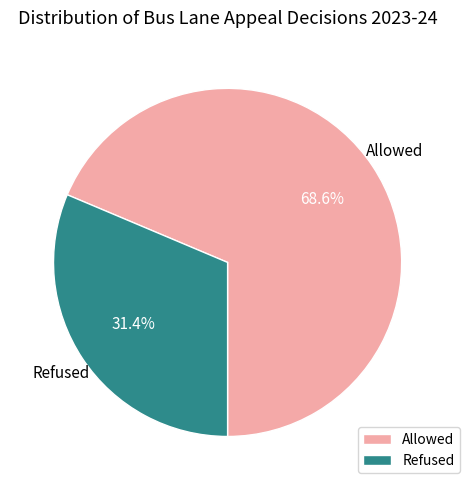

How many segments does this pie chart have?

2